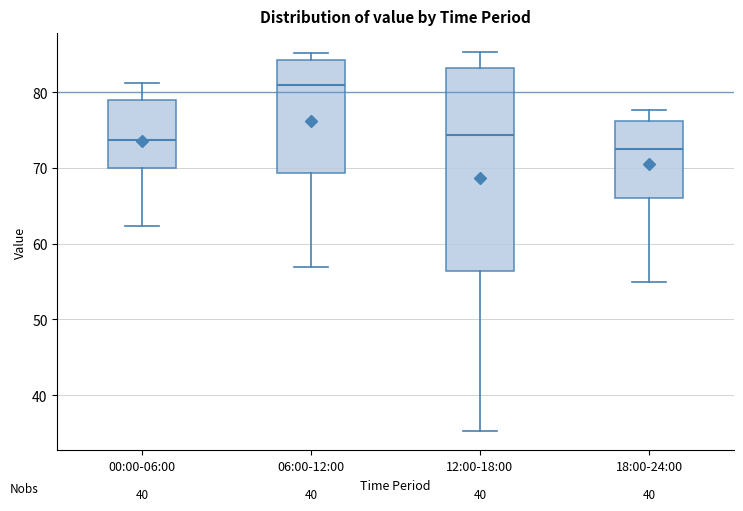

Comparing the boxes themselves (not the whiskers), which one is the tallest?

12:00-18:00